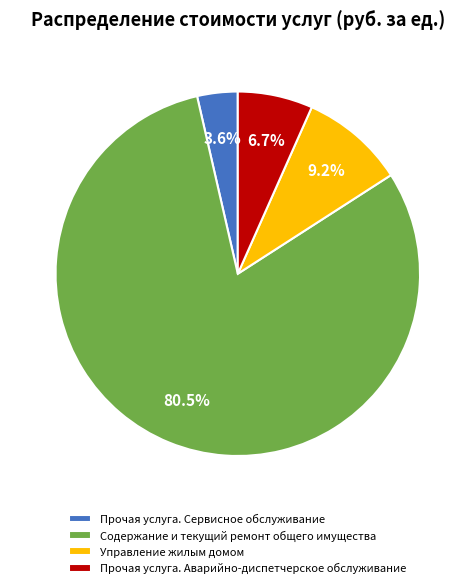

What is the majority slice?

Содержание и текущий ремонт общего имущества